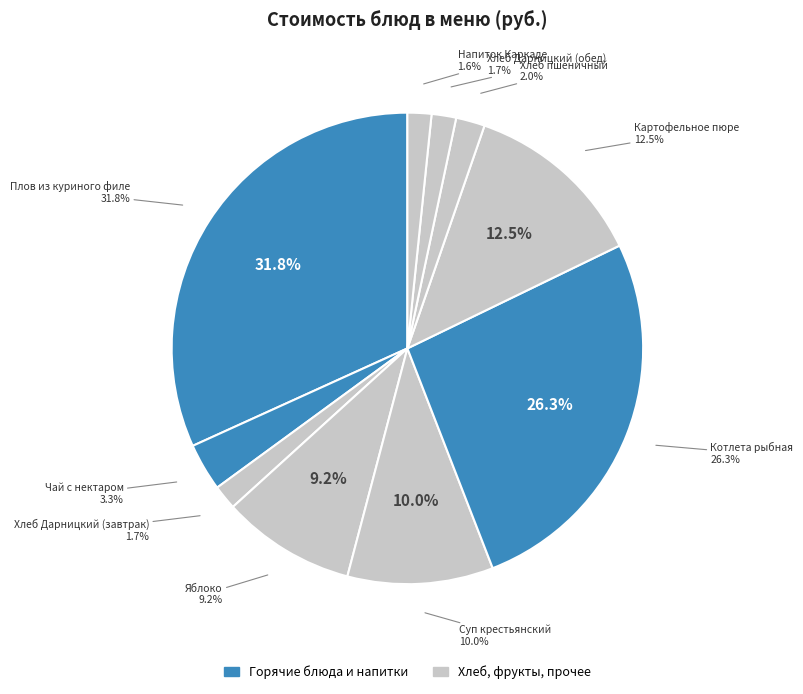

Which slice is the largest?

Плов из куриного филе